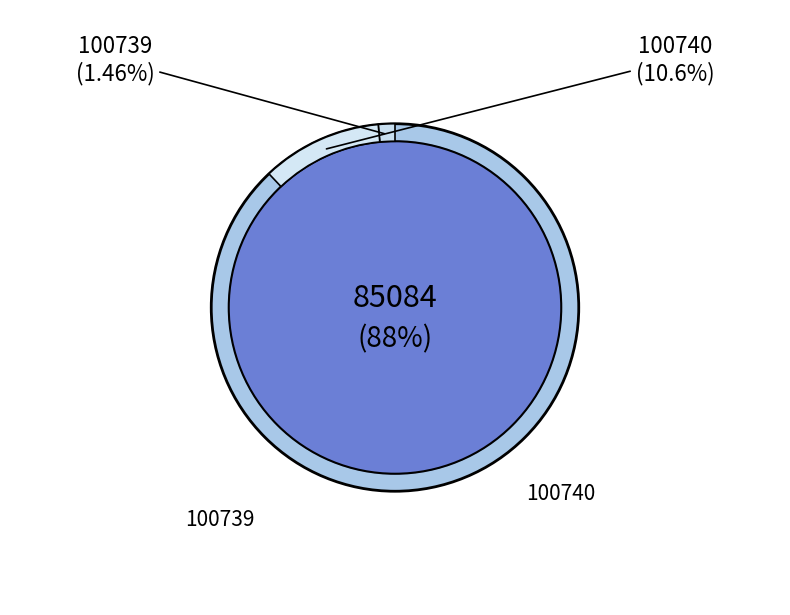

What is the change in value from 100739 to 85084?

+1936403.8